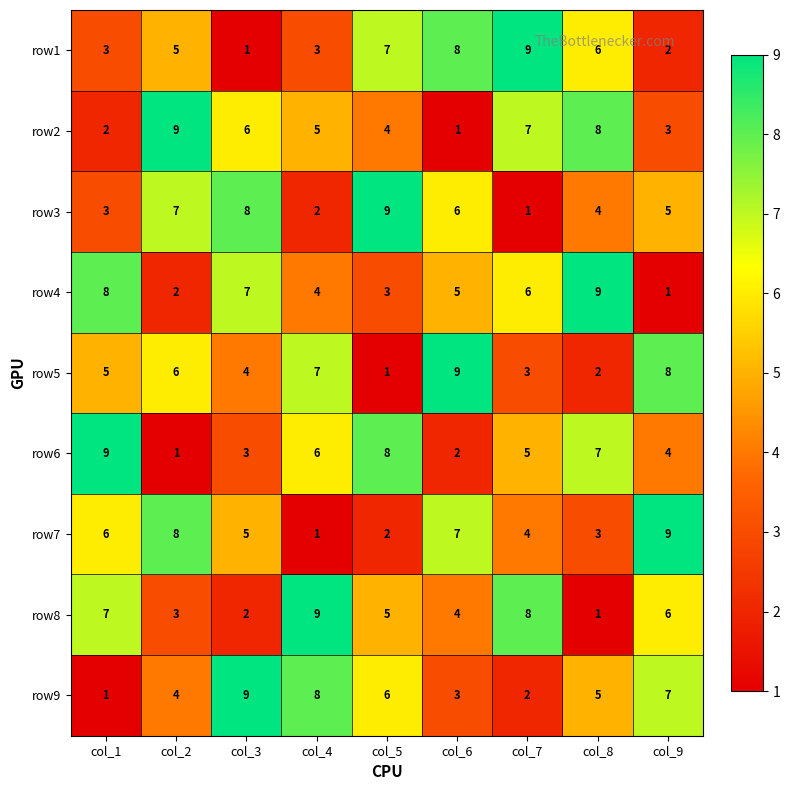

The value of row8 at col_8 is 2. True or false?

False